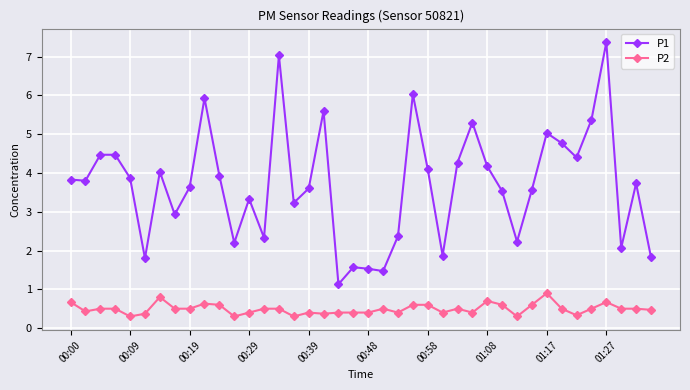

True or false: P2 and P1 cross at least once.

False